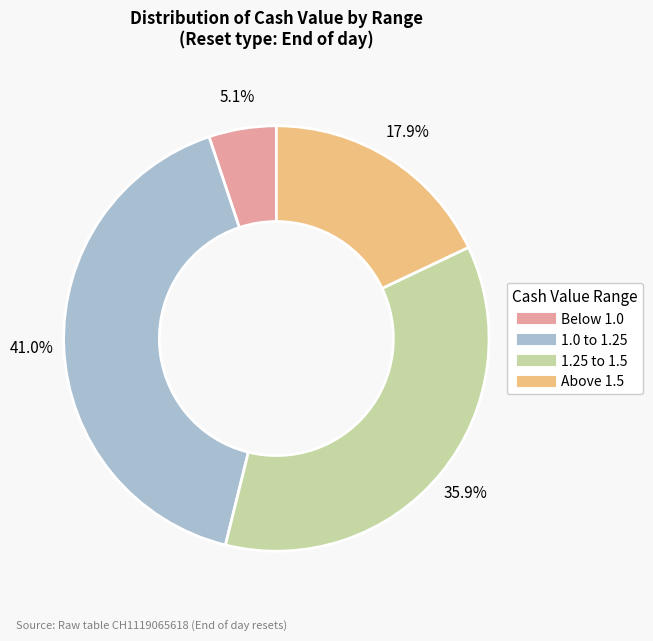

To the nearest percent, what is the average slice percentage?

25%